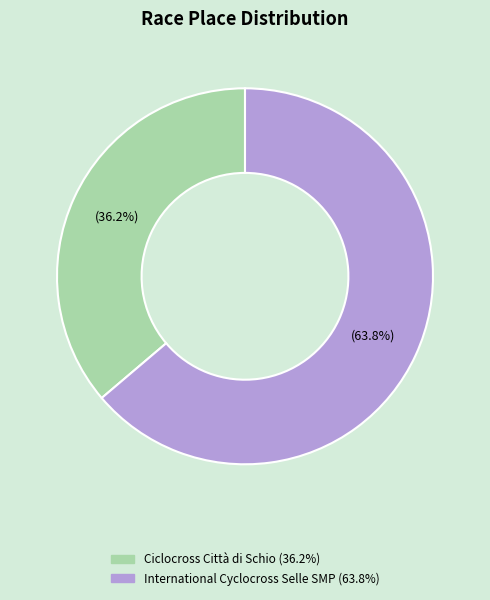

Count the number of slices in the pie.

2